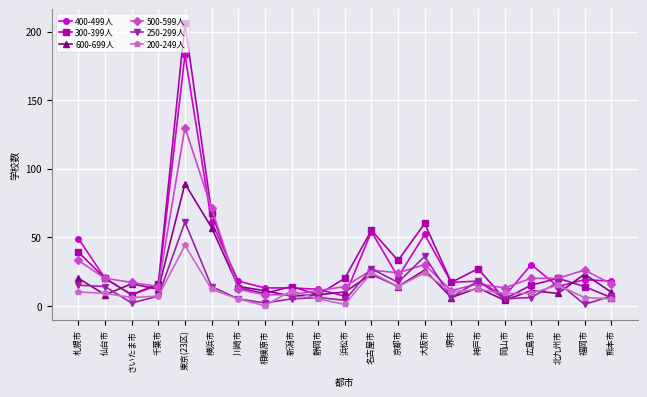

What is the highest value of the 300-399人 series?

206